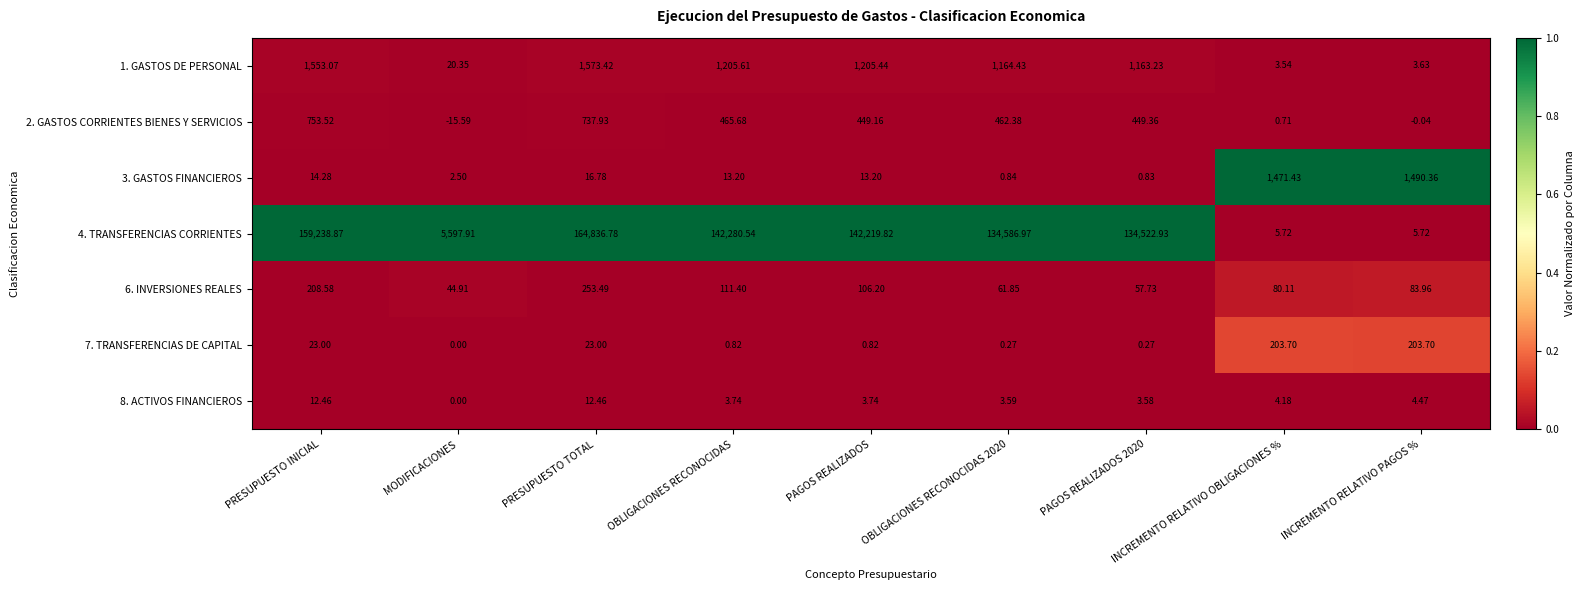

At which category does the chart reach its minimum across all series?

MODIFICACIONES